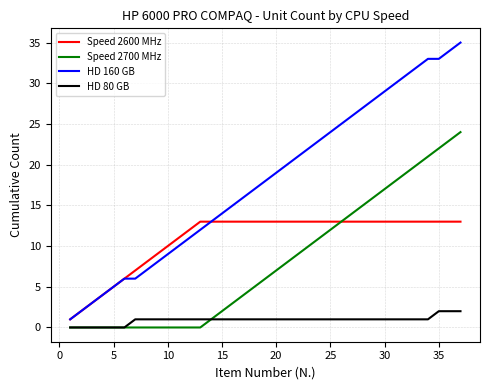

What is the greatest value displayed?

35